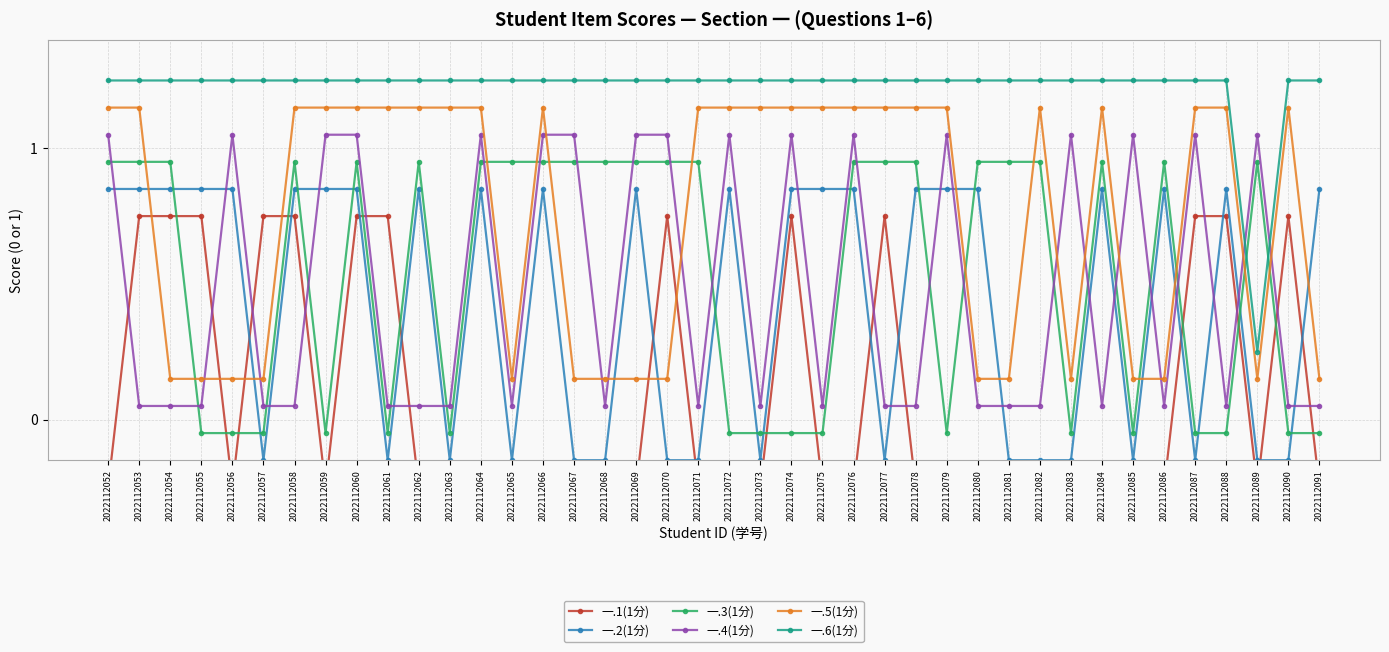

Which category has the lowest value across all series?

2022112052